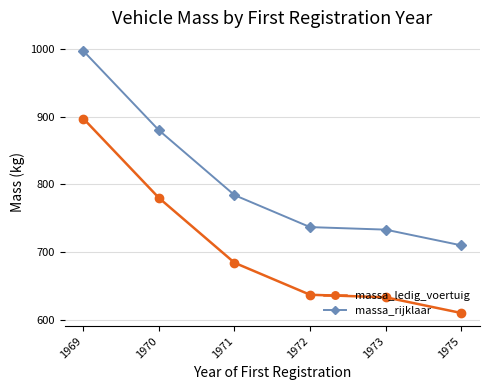

True or false: massa_ledig_voertuig and massa_rijklaar intersect in this chart.

False